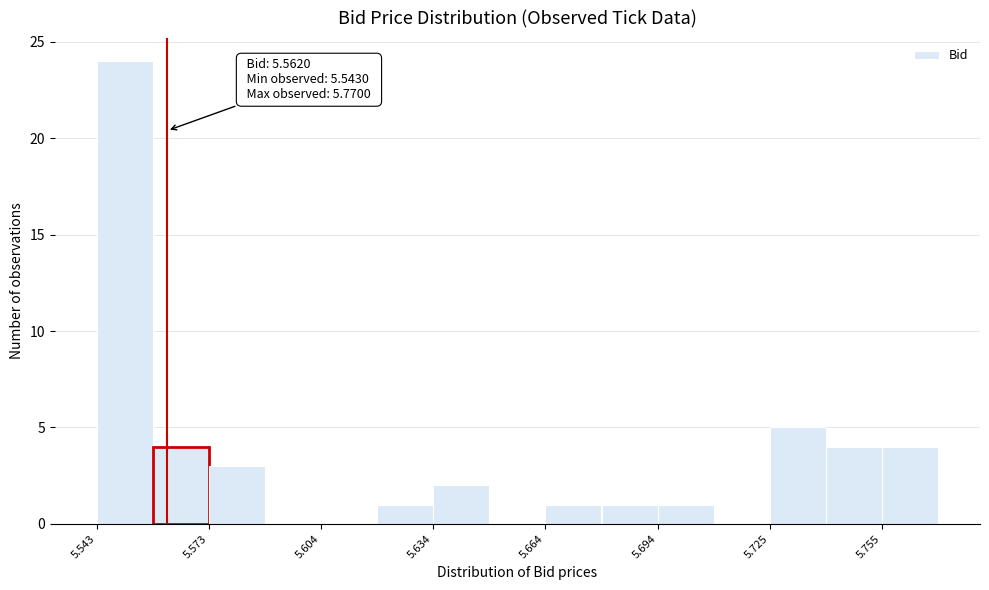

Read against the x-axis, roughly where is the centre of the tallest bar?

5.550